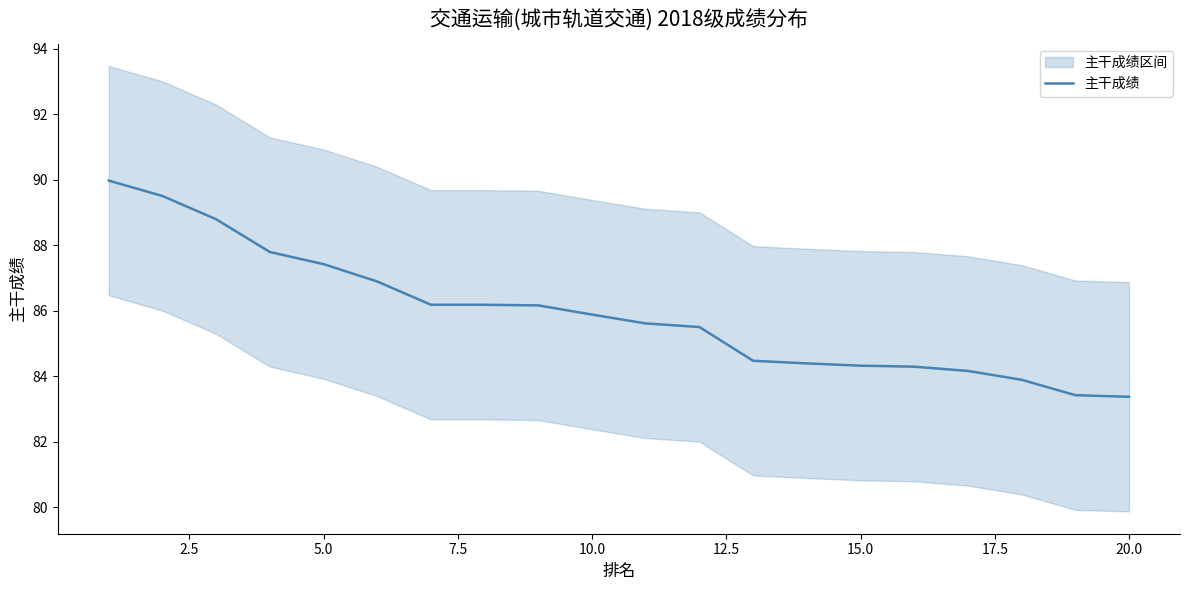

True or false: the data has more than 1 interior local peaks.

False